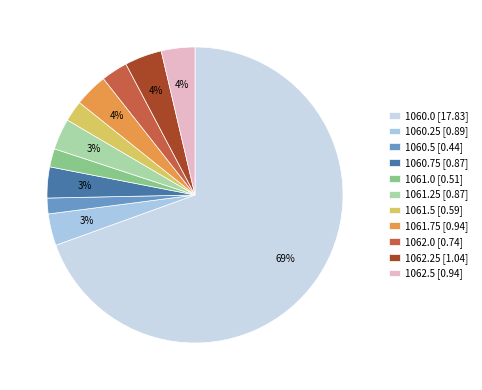

Rank the categories by value from lowest to highest.

1060.5, 1061.0, 1061.5, 1062.0, 1060.75, 1061.25, 1060.25, 1061.75, 1062.5, 1062.25, 1060.0